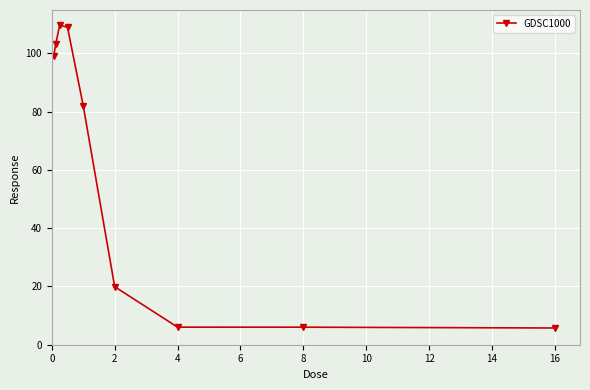

How many data points are less than 82?

4